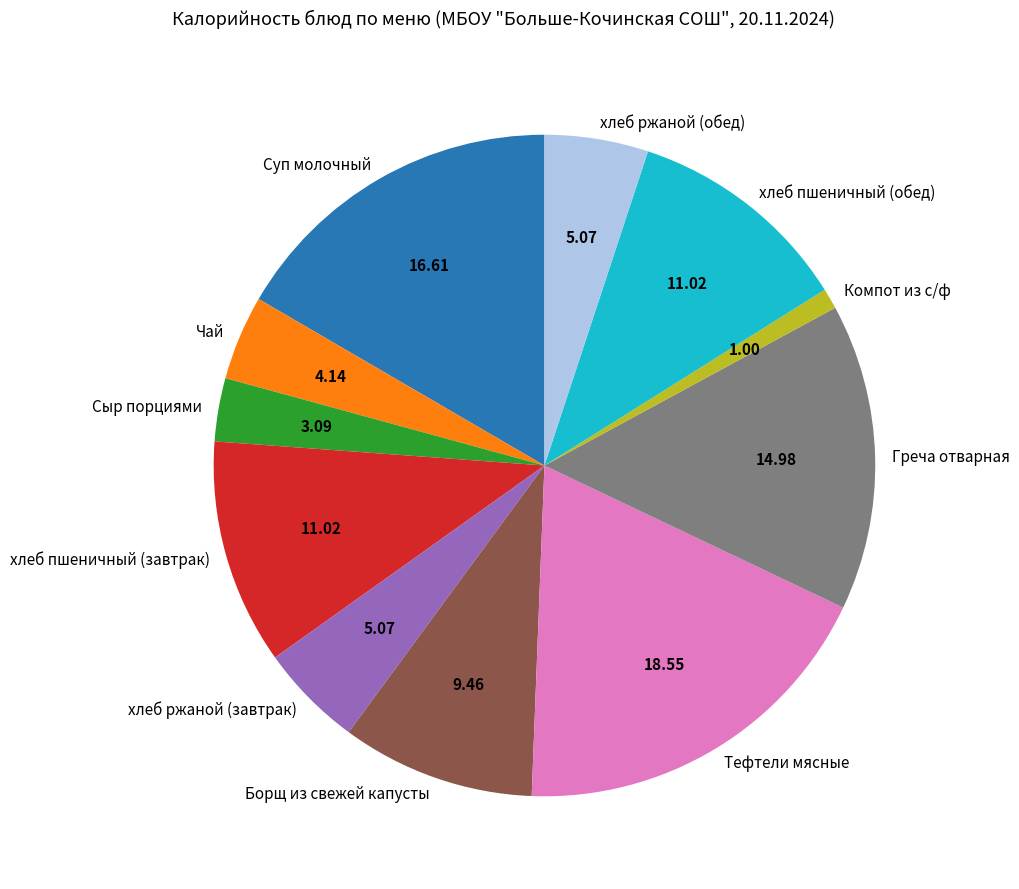

Between Чай and Компот из с/ф, which is larger?

Чай